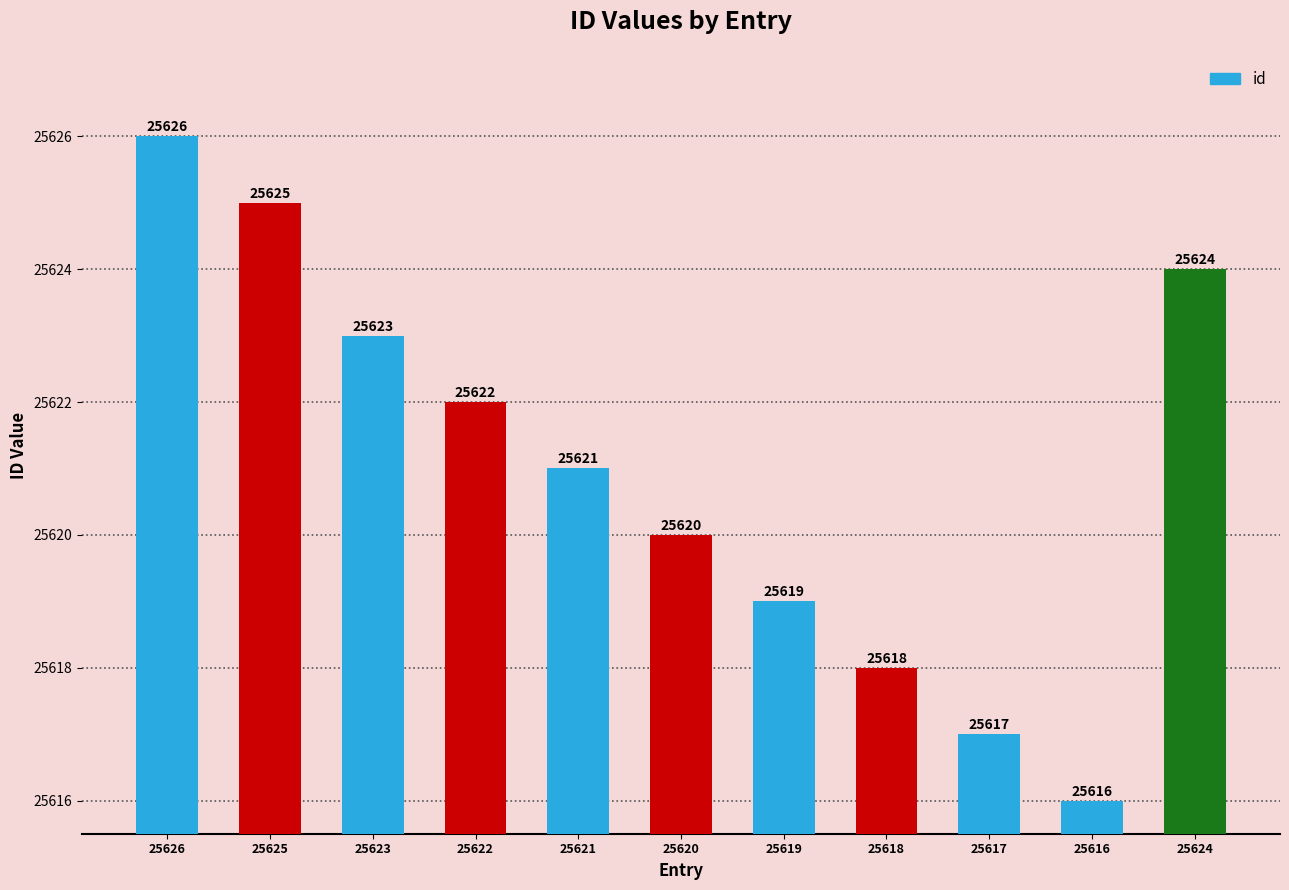

Reading left to right, what are all the values shown in this chart?

25626	25625	25623	25622	25621	25620	25619	25618	25617	25616	25624